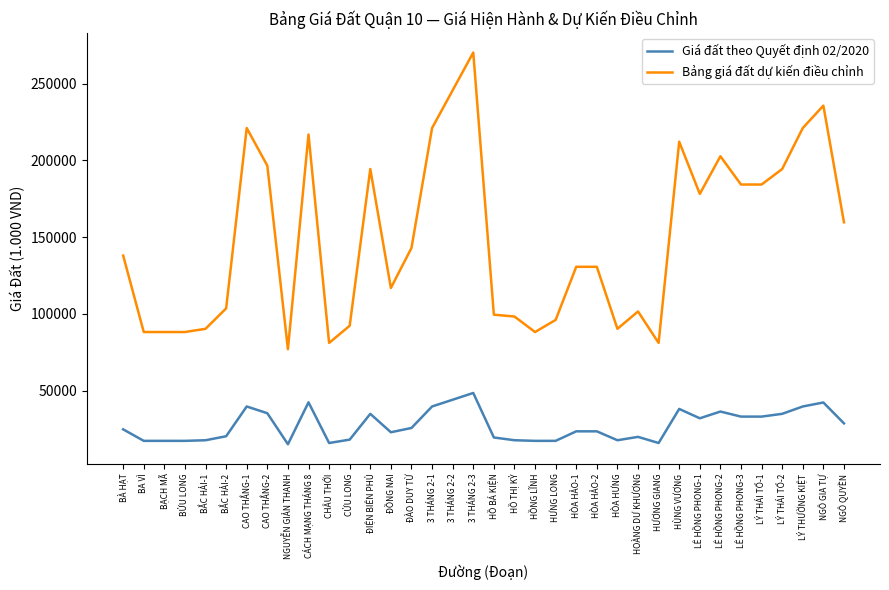

Which category has the lowest value in the Bảng giá đất dự kiến điều chỉnh series?

NGUYỄN GIẢN THANH